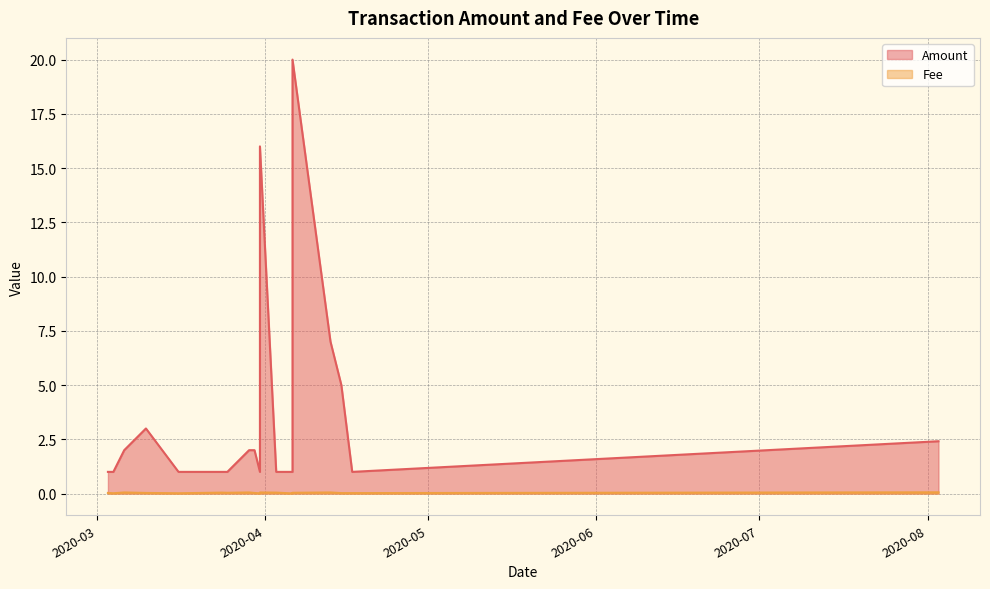

At how many categories does at least one series exceed 8?

2